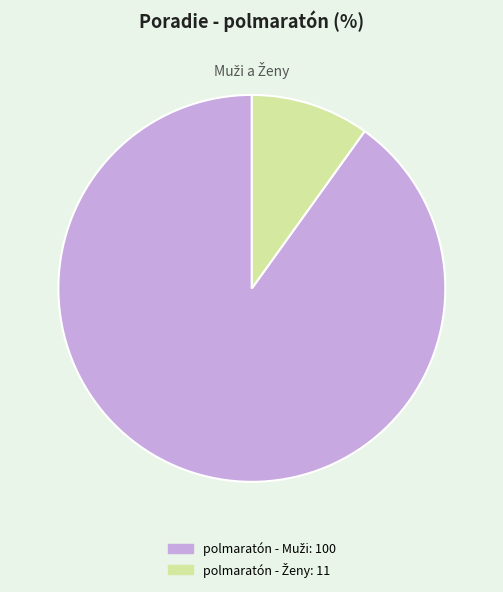

Does any single category account for the majority?

Yes